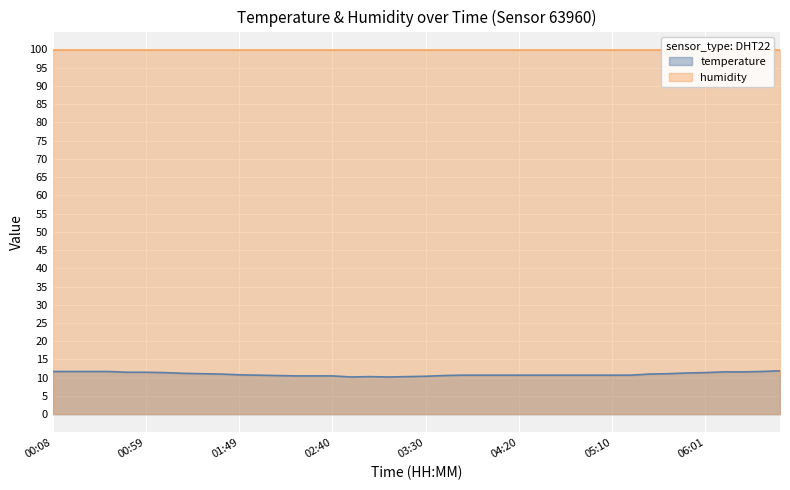

List the labels in order of value, largest first.

06:41, 00:08, 00:18, 00:29, 00:39, 06:31, 06:11, 06:21, 00:49, 00:59, 01:09, 06:01, 05:51, 01:19, 01:29, 05:40, 01:39, 05:30, 01:49, 01:59, 03:50, 04:00, 04:10, 04:20, 04:30, 04:40, 04:50, 05:00, 05:10, 05:20, 02:09, 03:40, 02:19, 02:30, 02:40, 03:30, 03:00, 03:20, 02:50, 03:10